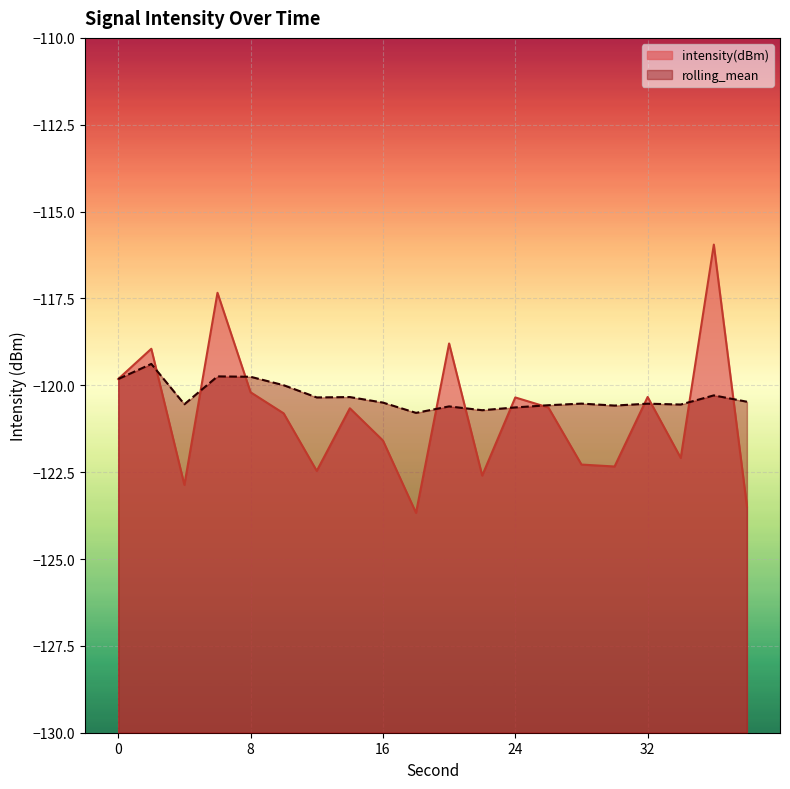

Which series has the widest spread of values?

intensity(dBm)